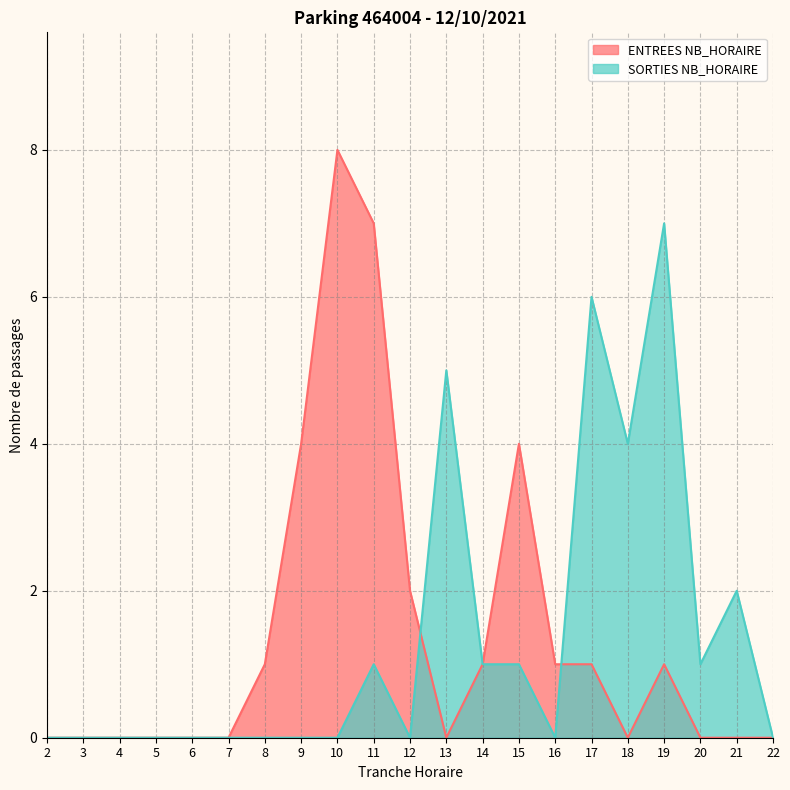

How many values in the ENTREES NB_HORAIRE series exceed 0?

10